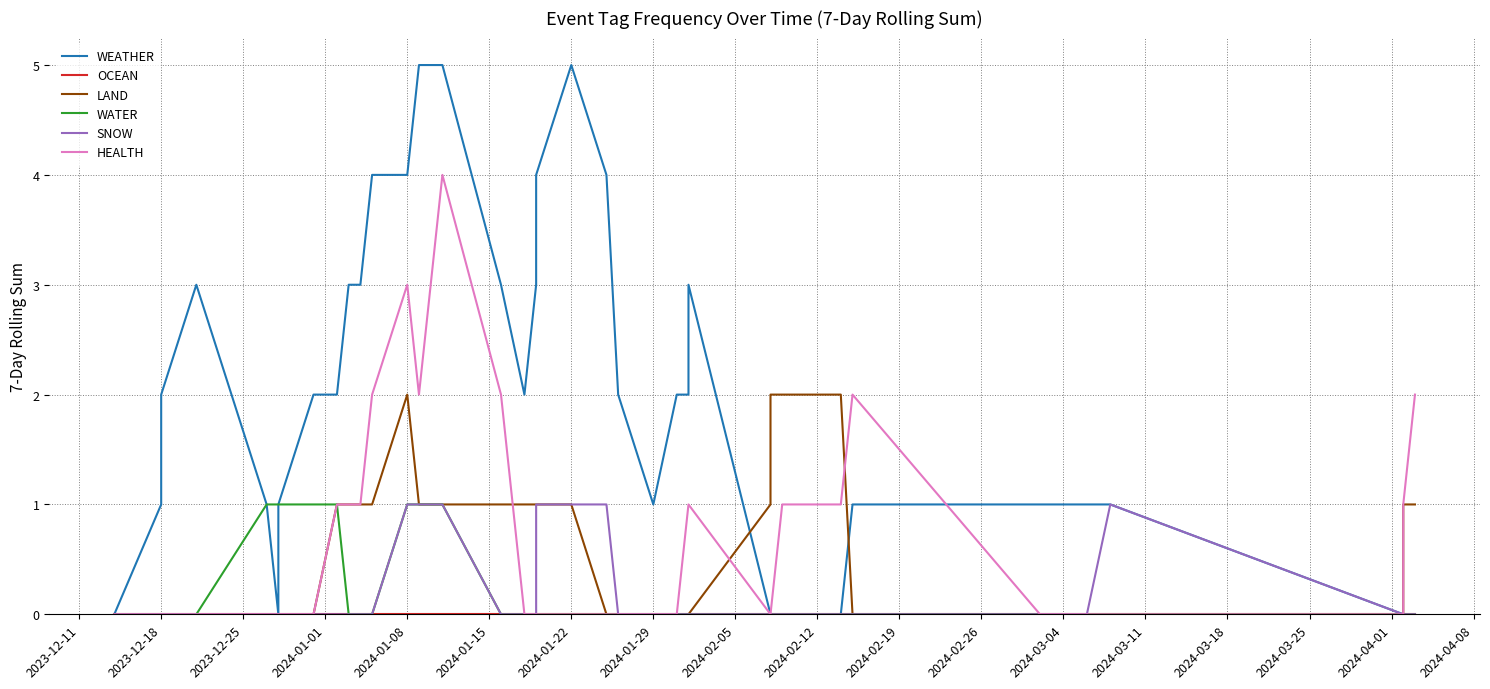

What is the maximum value for WEATHER?

5